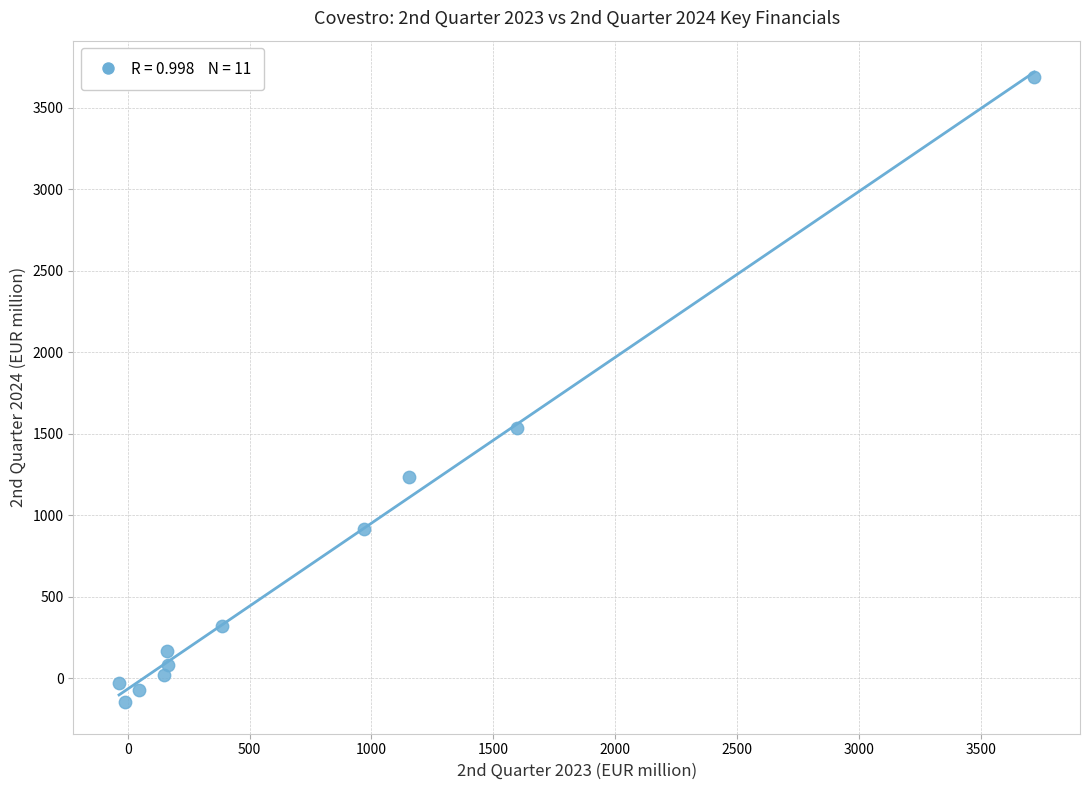

What Y value in the scatter plot is closest to 1771?

1538